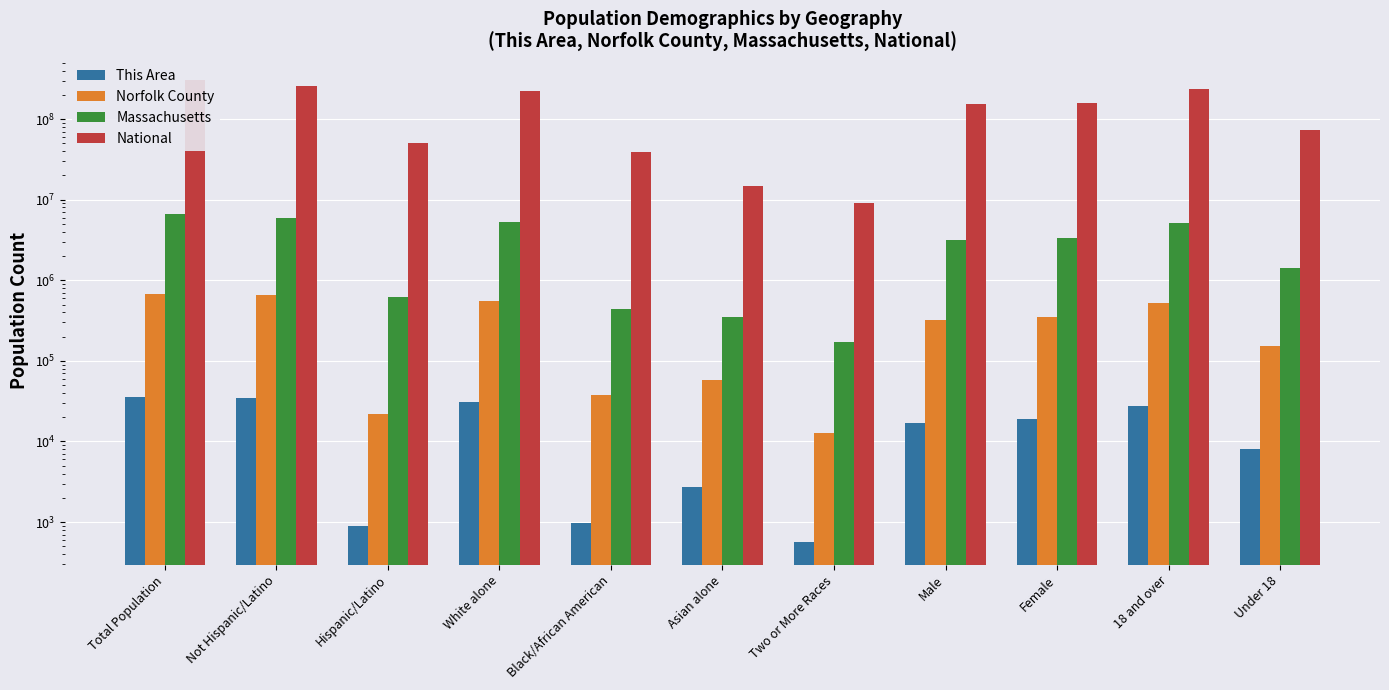

Which series has the largest total across all categories?

National